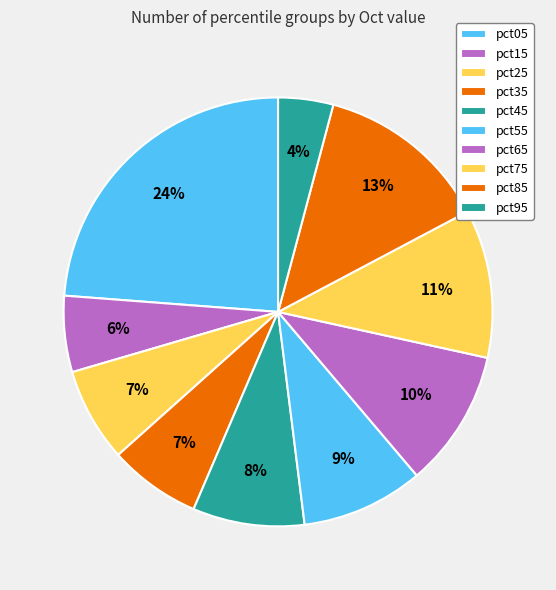

Do pct35 and pct95 together represent more than half of the pie?

No